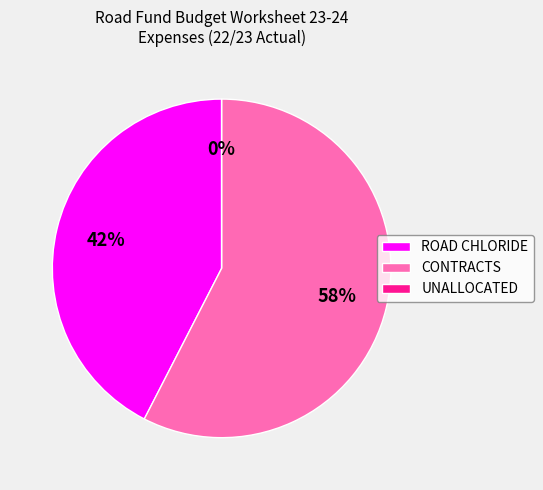

Count the number of slices in the pie.

3